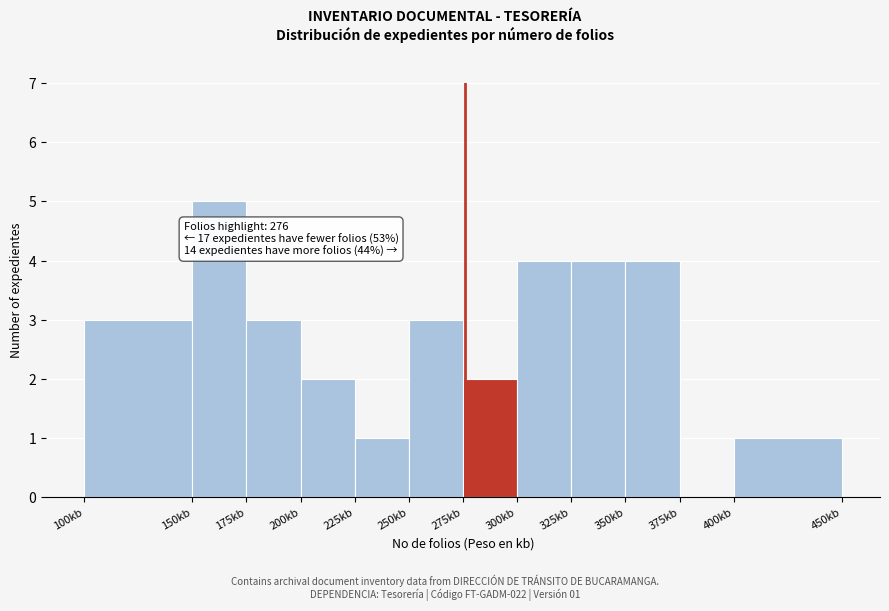

Which range on the x-axis has the tallest bar?

150 to 175